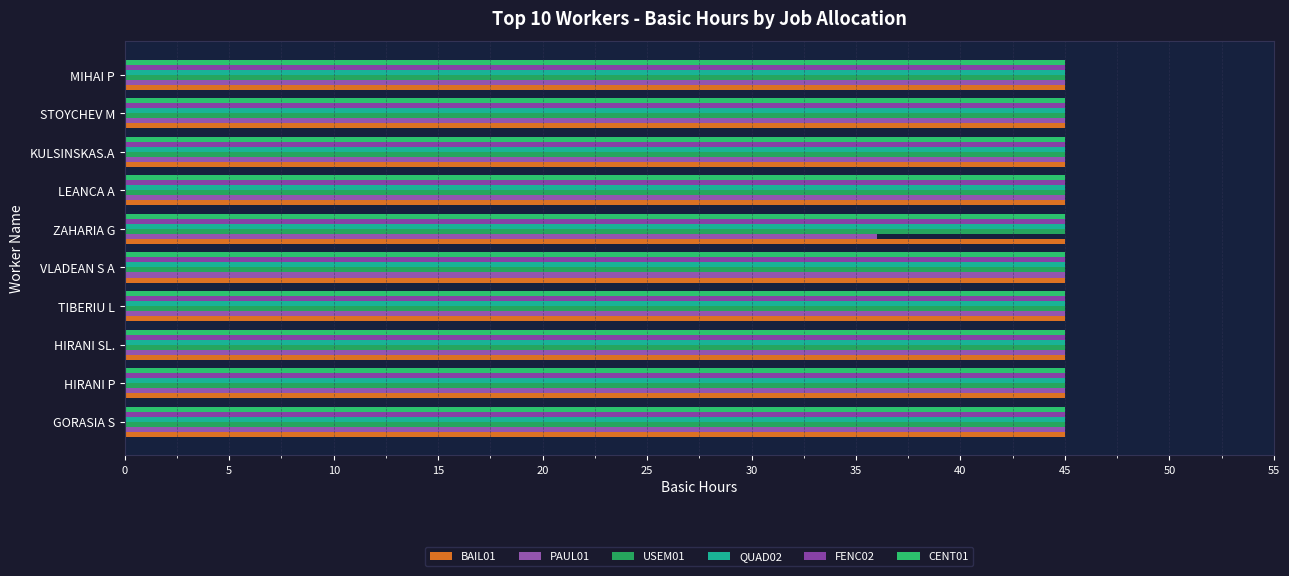

Reading right to left, list all the values displayed in this chart.

BAIL01: 0.1	0.1	0.1	0.1	0.1	0.1	0.1	0.1	0.1	0.1
PAUL01: 45.0	45.0	45.0	45.0	36.0	45.0	45.0	45.0	45.0	45.0
USEM01: 0.1	0.1	0.1	0.1	0.1	0.1	0.1	0.1	0.1	0.1
QUAD02: 0.1	0.1	0.1	0.1	0.1	0.1	0.1	0.1	0.1	0.1
FENC02: 0.1	0.1	0.1	0.1	0.1	0.1	0.1	0.1	0.1	0.1
CENT01: 0.1	0.1	0.1	0.1	0.1	0.1	0.1	0.1	0.1	0.1